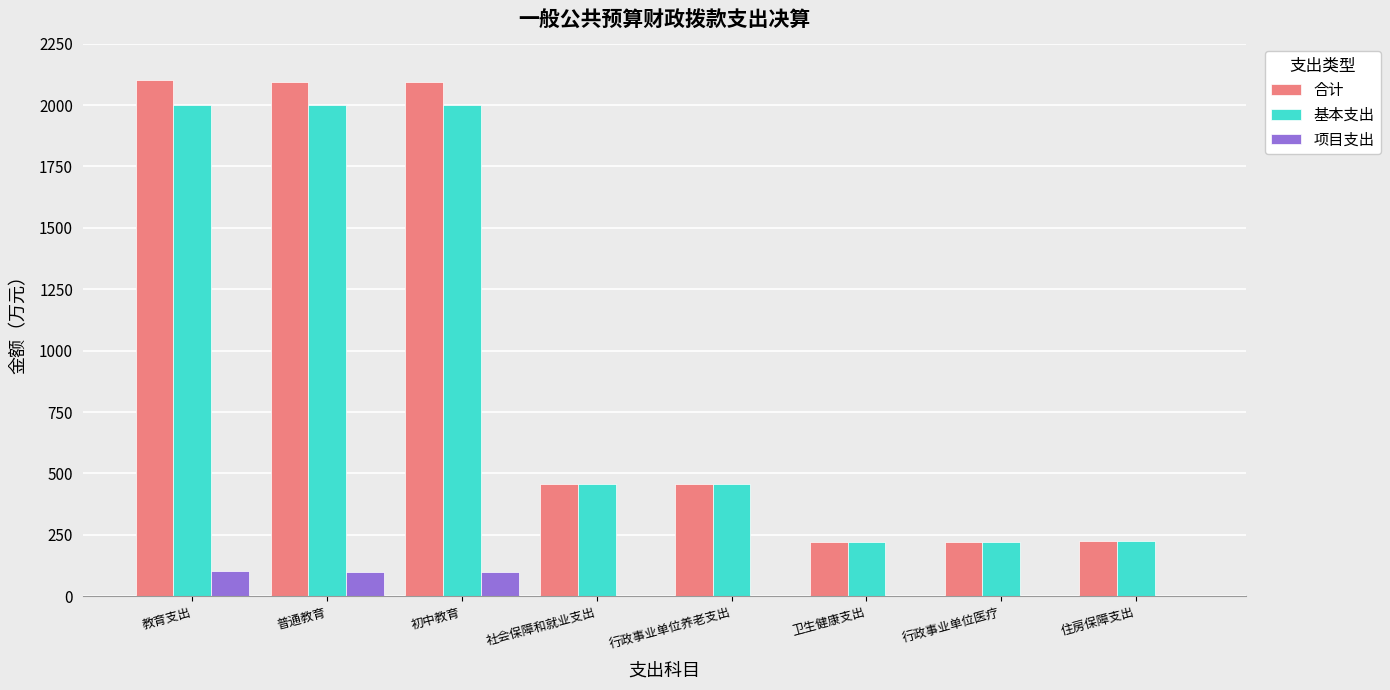

Is the value of 合计 at 普通教育 greater than the value of 基本支出 at 行政事业单位医疗?

Yes